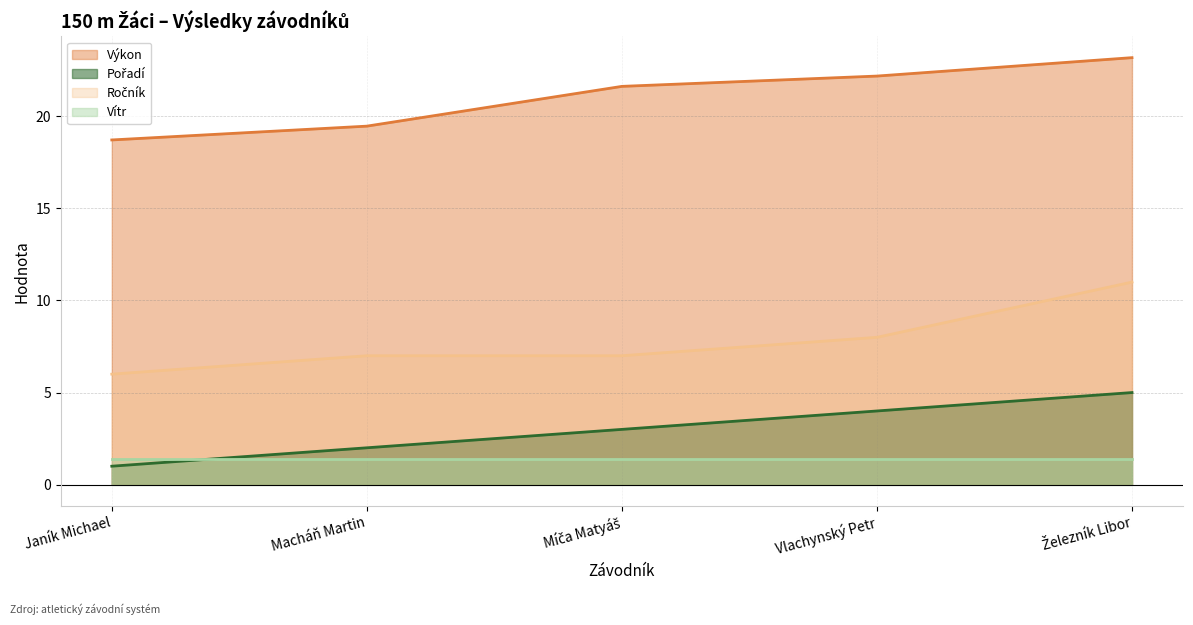

Where is Výkon nearest to the value 20?

Macháň Martin